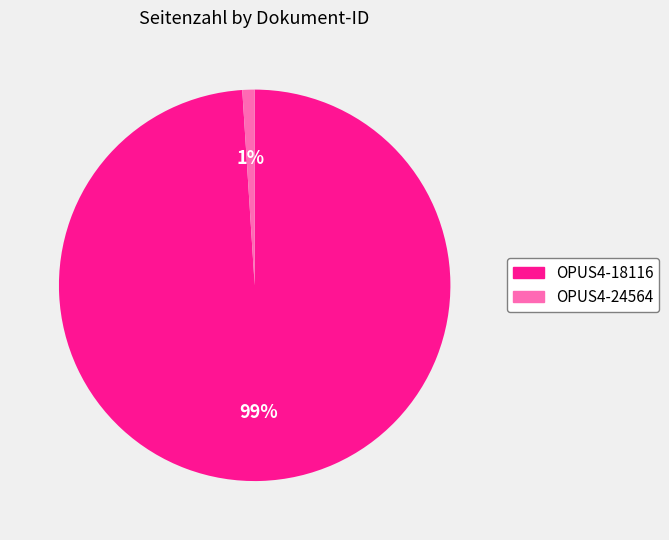

Is it true that OPUS4-24564 is 7% of the pie?

False